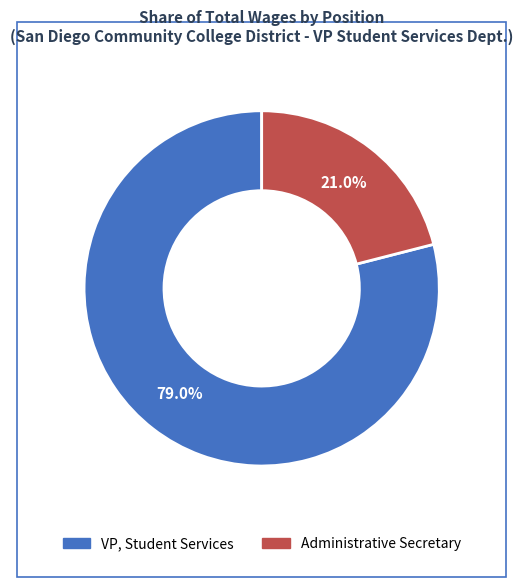

What percentage is the VP, Student Services slice, to the nearest percent?

79%